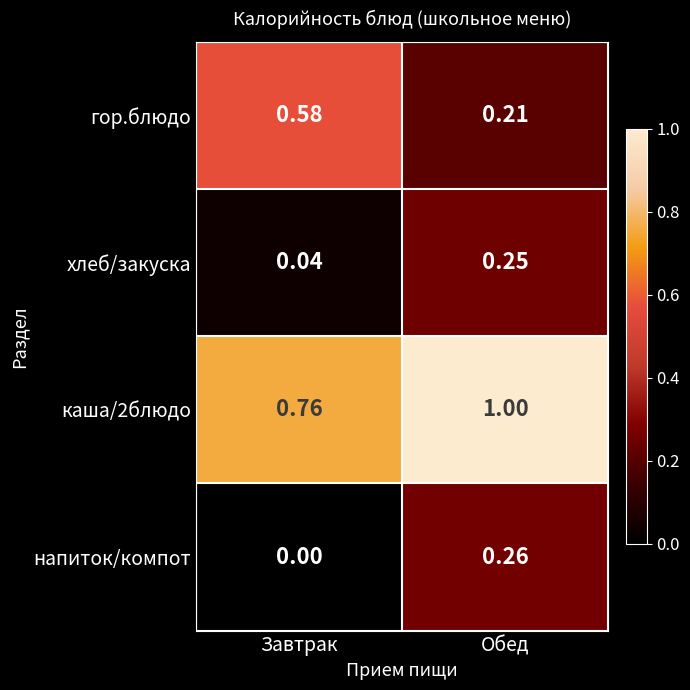

Is the value of хлеб/закуска at Обед greater than the value of напиток/компот at Завтрак?

Yes